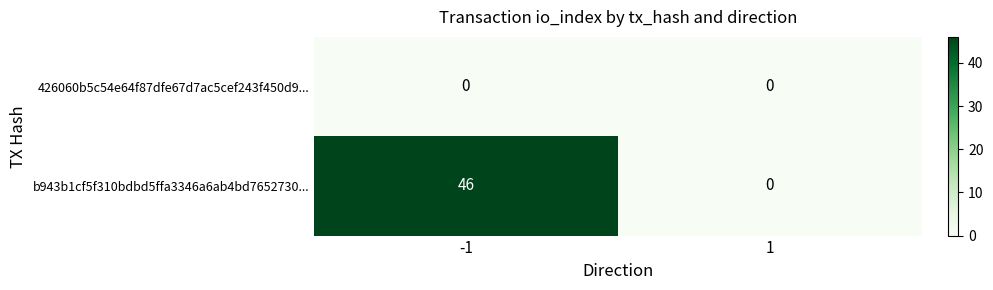

How many distinct data groups are displayed?

2